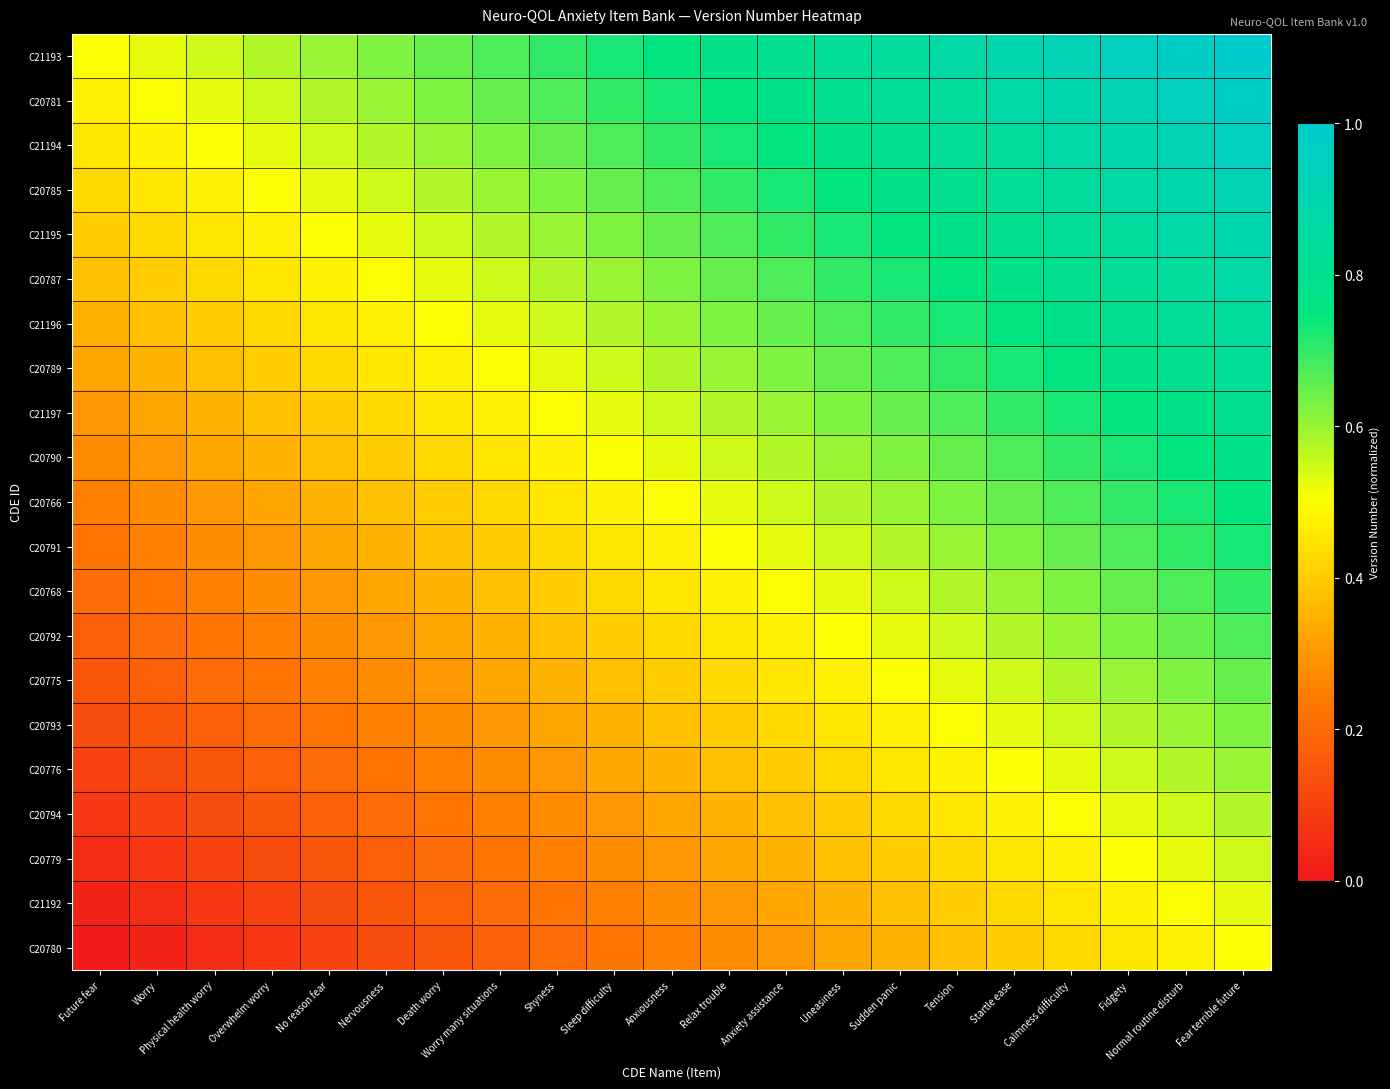

Which series has the largest total across all categories?

C21193